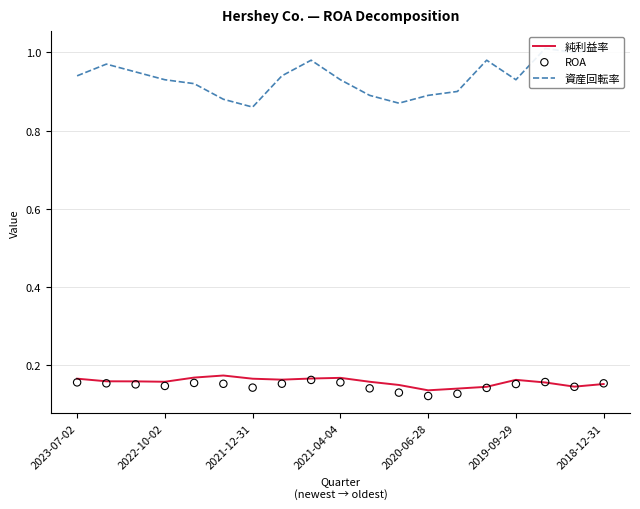

True or false: 純利益率 has a value of 0.1 at 2021-04-04.

False